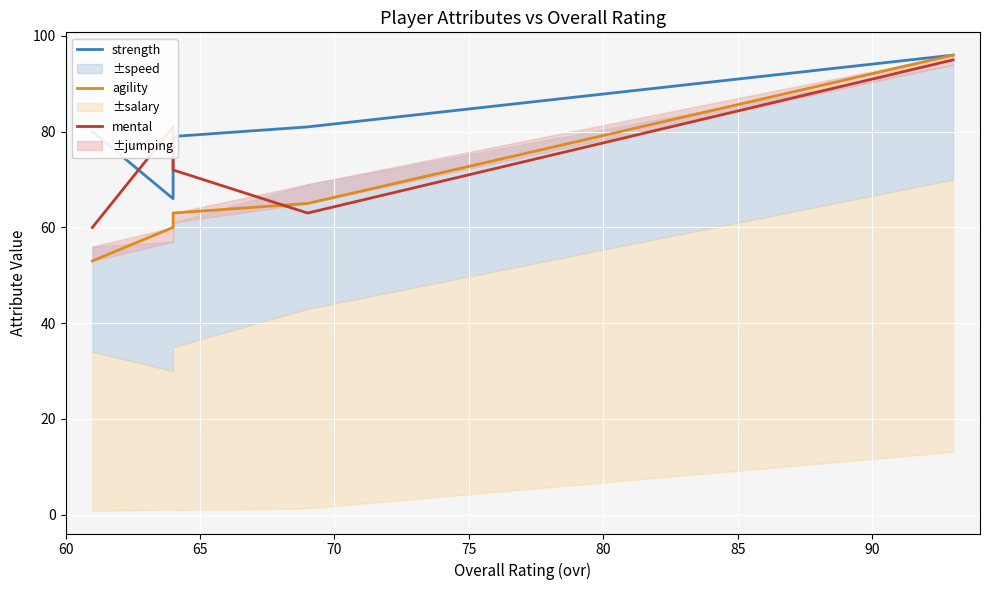

Which series has the largest range (max minus min)?

agility